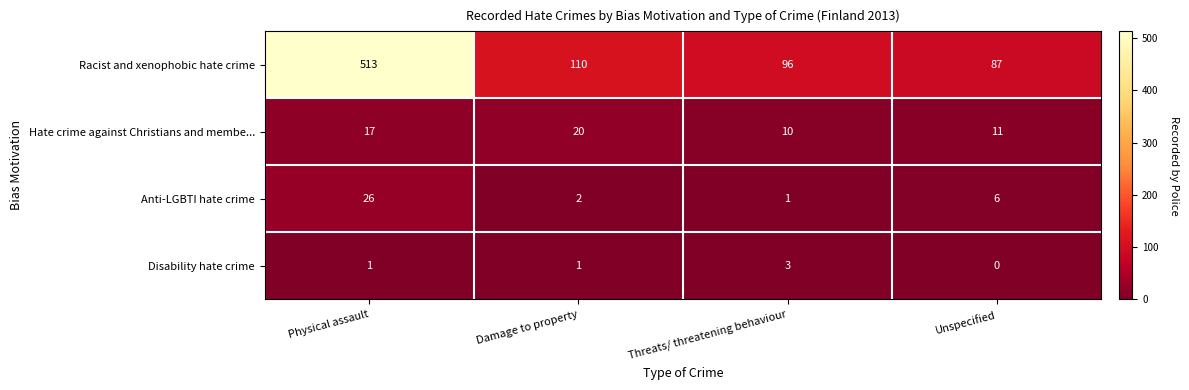

How many distinct data groups are displayed?

4